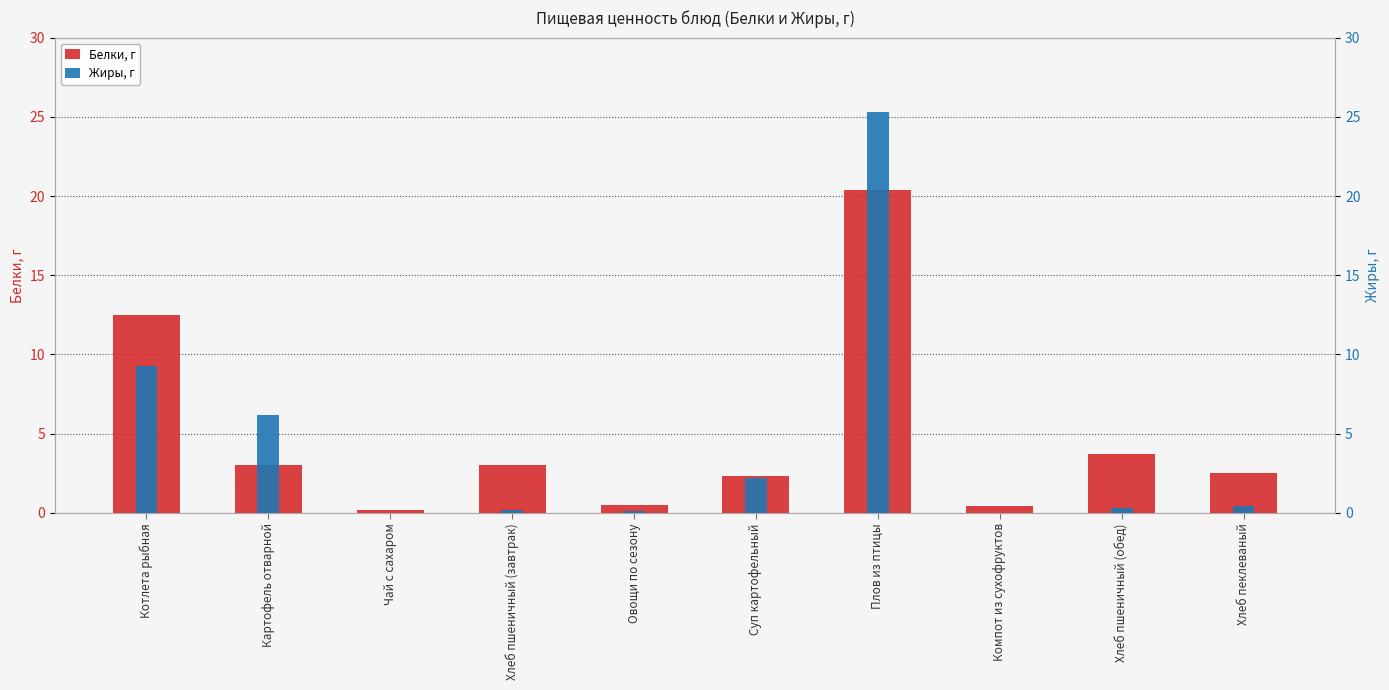

Which series has the largest range (max minus min)?

Жиры, г